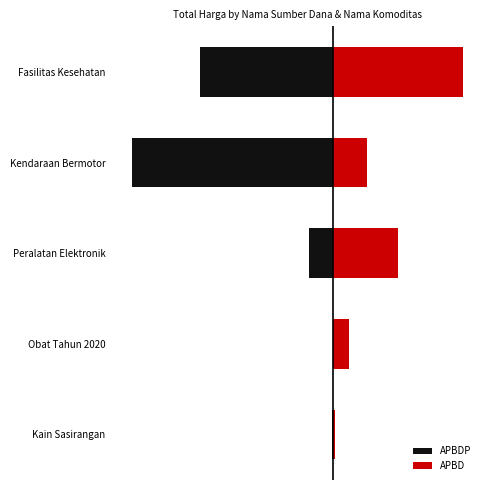

What is the difference between the highest and lowest values at Kain Sasirangan?

38075000